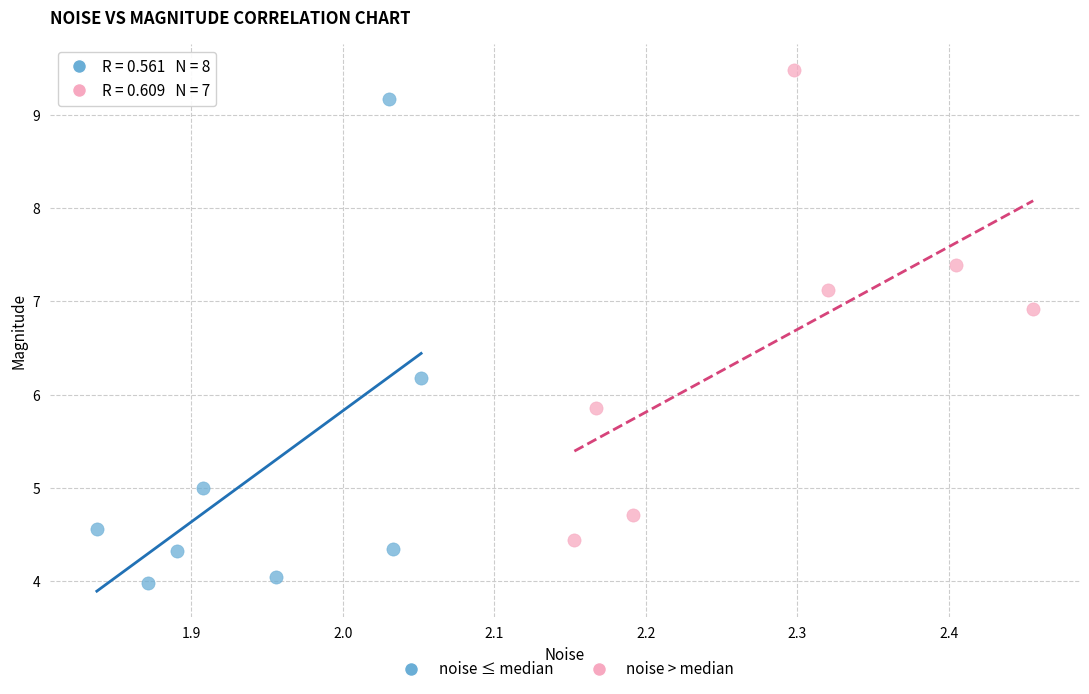

Which series contains the lowest Y value?

noise ≤ median